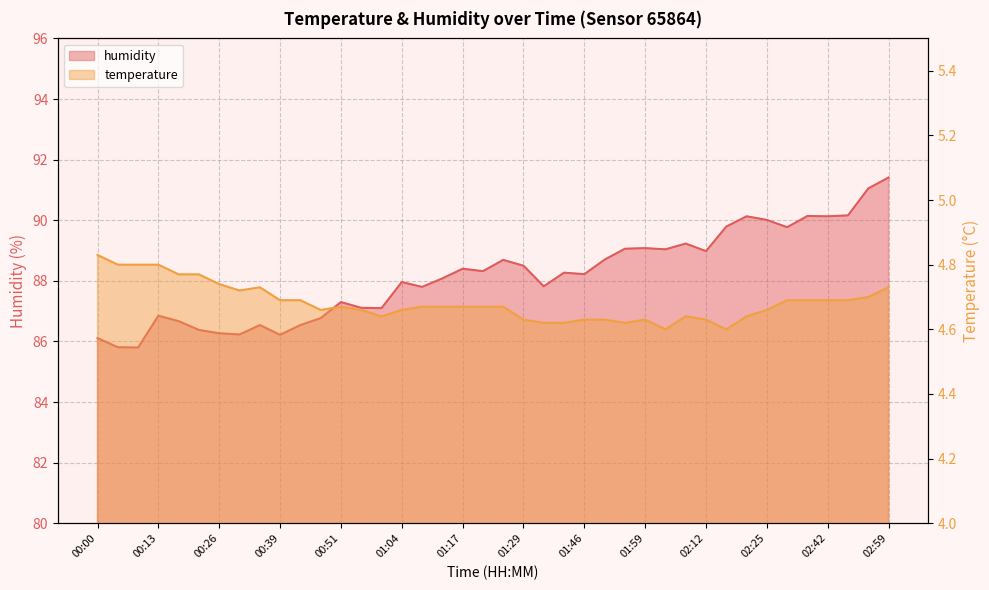

Which series has the widest spread of values?

humidity